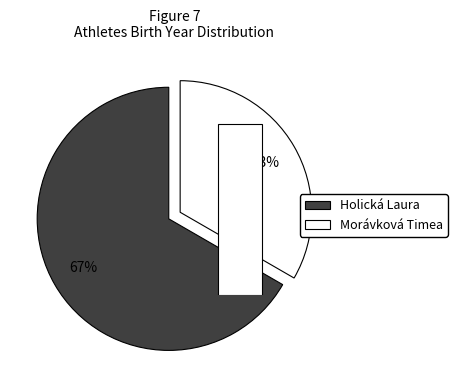

True or false: Morávková Timea accounts for 23% of the total.

False